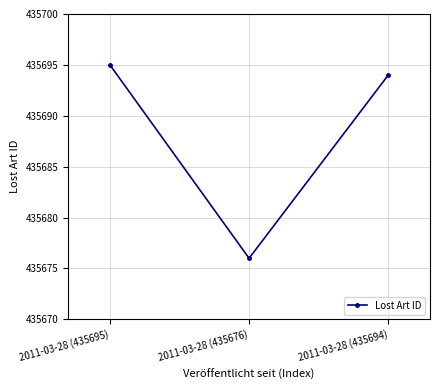

Rank the categories by value from highest to lowest.

2011-03-28 (435695), 2011-03-28 (435694), 2011-03-28 (435676)